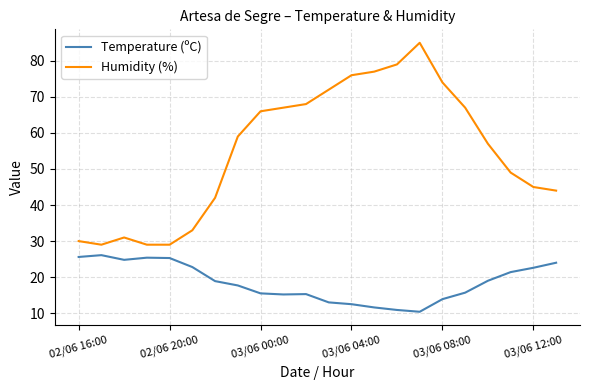

At how many categories does at least one series exceed 32?

17